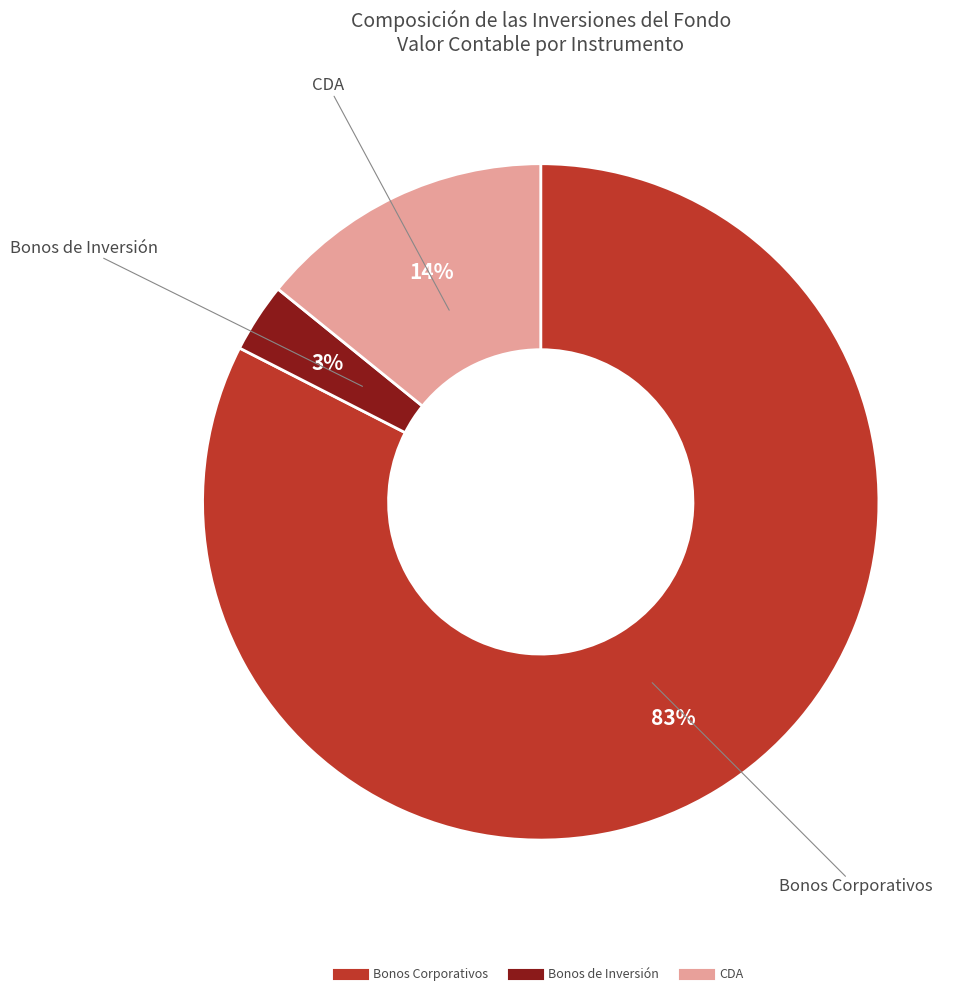

Combined, do Bonos de Inversión and Bonos Corporativos account for over 50%?

Yes